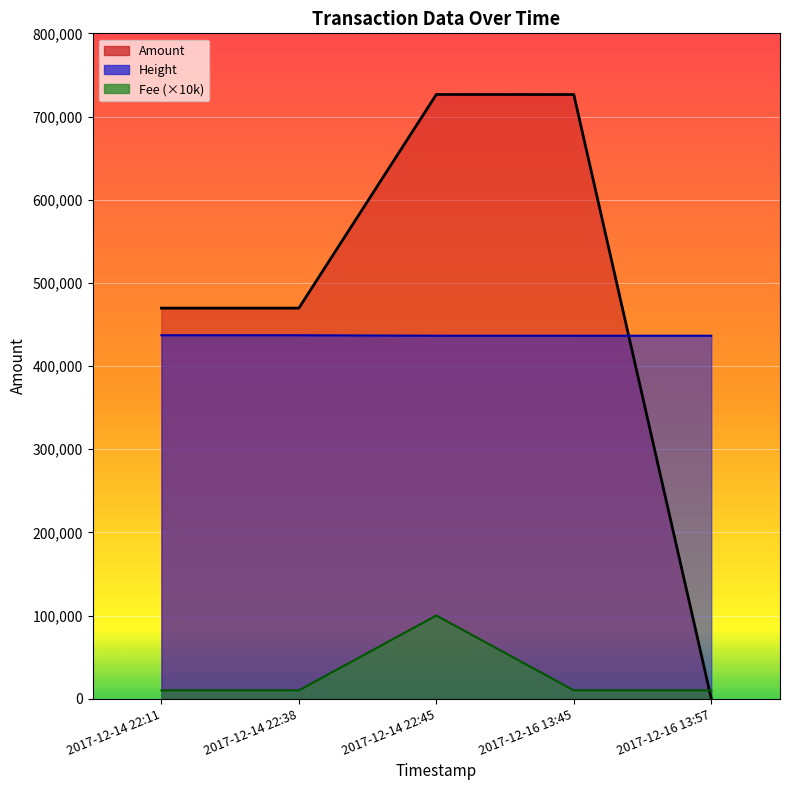

What position from the left is 2017-12-16 13:45?

4